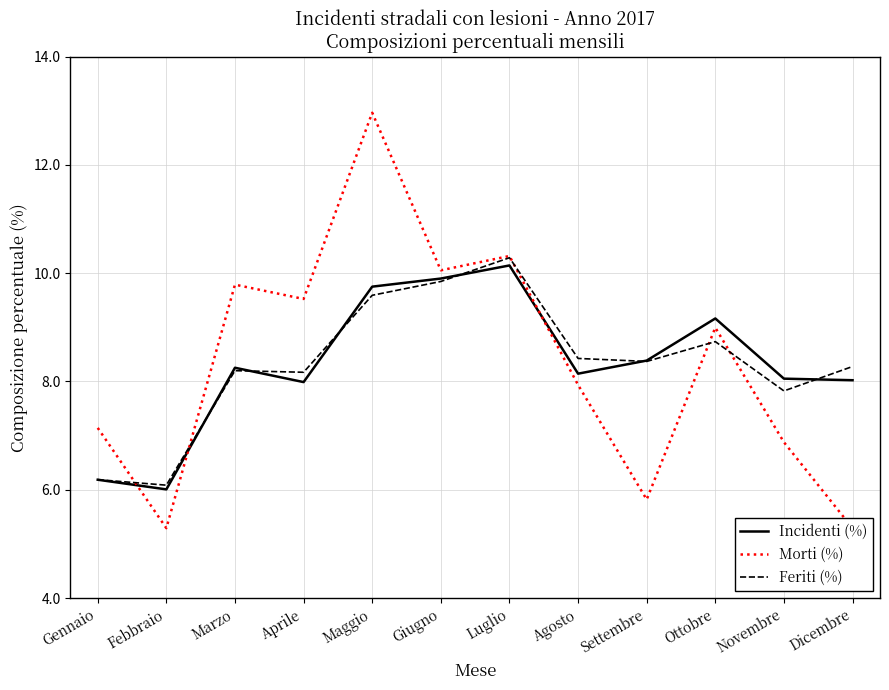

What is the difference between the Incidenti (%) values at Febbraio and Aprile?

2.0